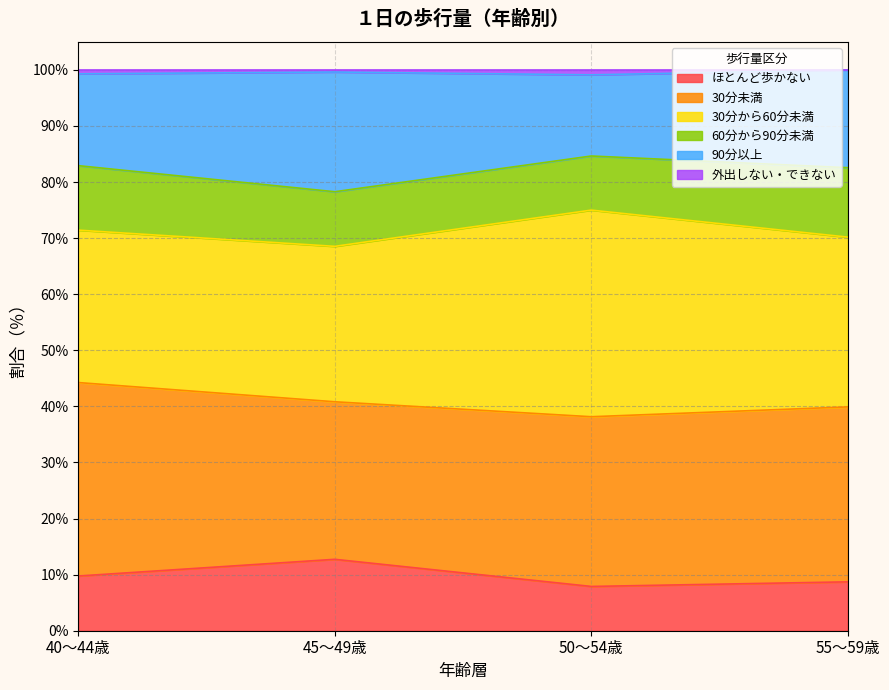

The value of ほとんど歩かない at 40～44歳 is 9.8. True or false?

True